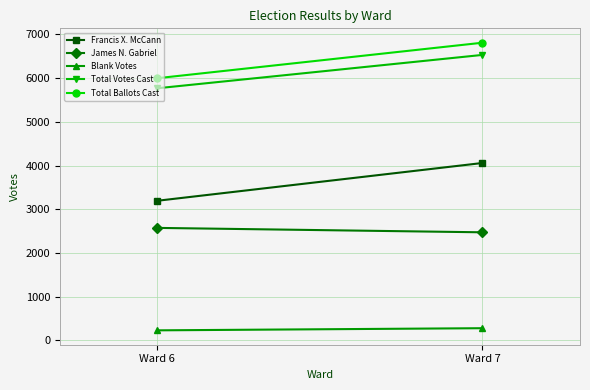

What is the maximum value for Total Votes Cast?

6532